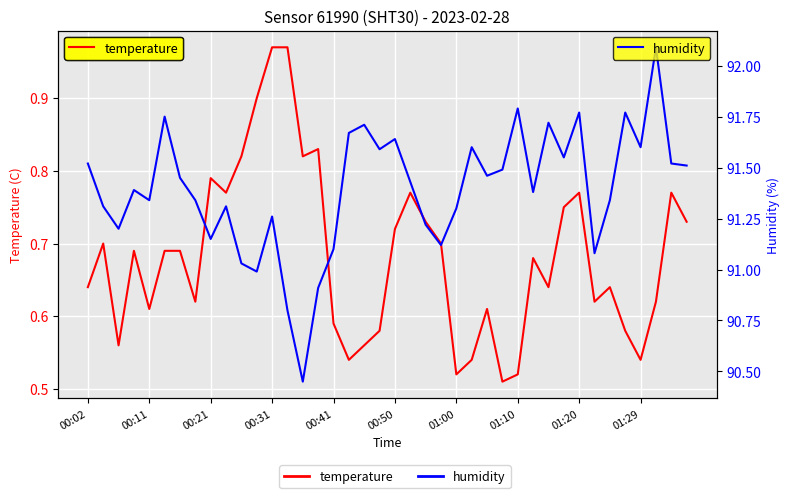

Is it true that humidity equals 91.7 at 30?

True